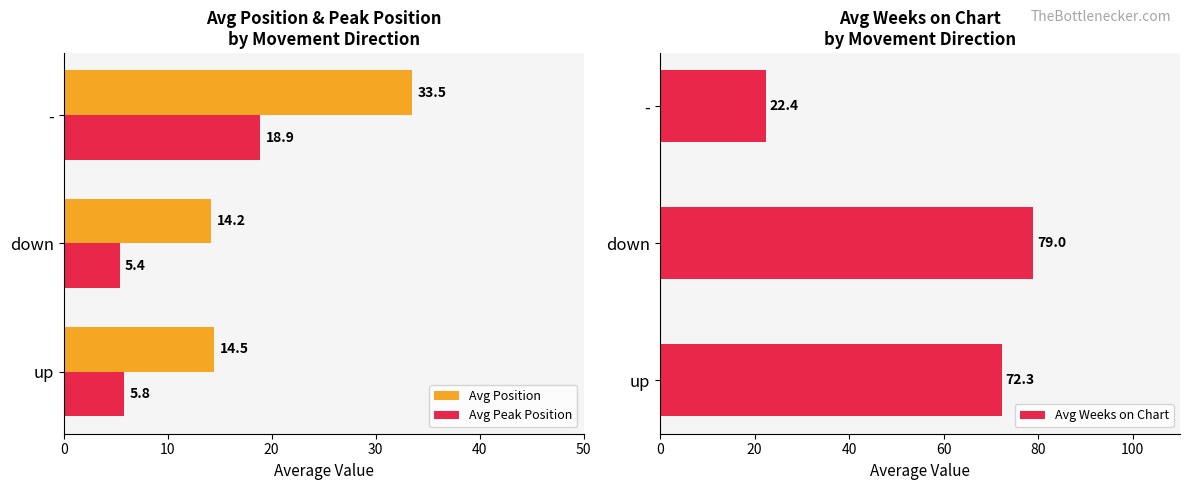

Does the chart contain any negative values?

No